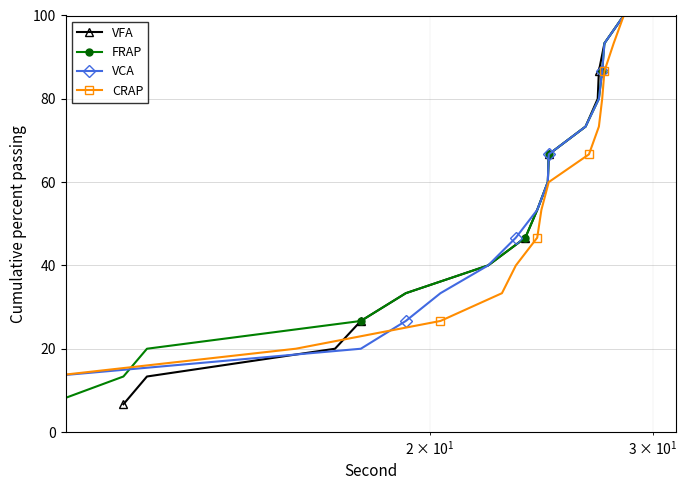

What is the maximum value for VFA?

100.0